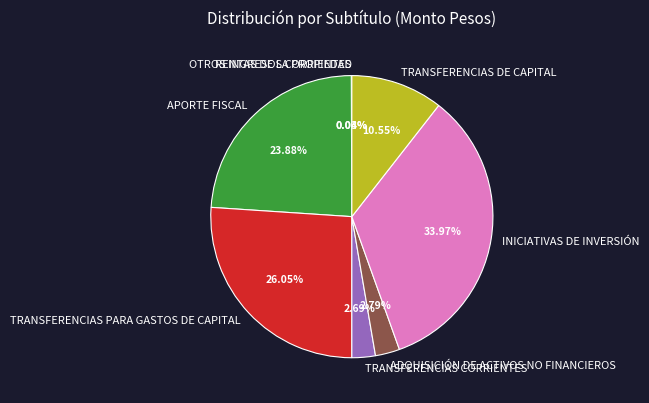

Is it true that TRANSFERENCIAS DE CAPITAL is 17% of the pie?

False